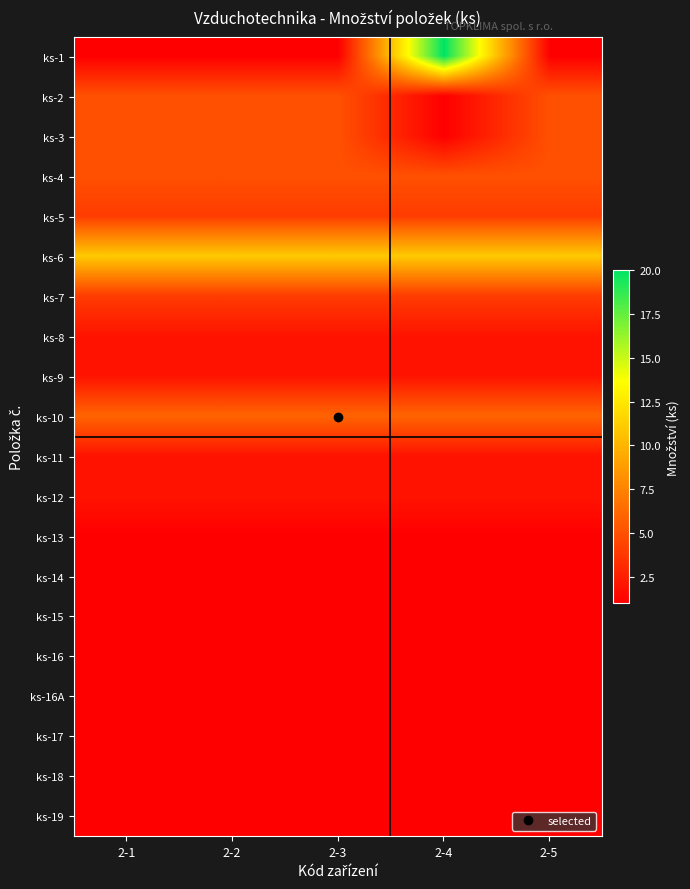

Reading left to right, list all the values displayed in this chart.

ks-1: 2-1=1	2-2=1	2-3=1	2-4=20	2-5=1
ks-2: 2-1=5	2-2=5	2-3=5	2-4=1	2-5=5
ks-3: 2-1=5	2-2=5	2-3=5	2-4=1	2-5=5
ks-4: 2-1=5	2-2=5	2-3=5	2-4=5	2-5=5
ks-5: 2-1=4	2-2=4	2-3=4	2-4=4	2-5=4
ks-6: 2-1=11	2-2=11	2-3=11	2-4=11	2-5=11
ks-7: 2-1=4	2-2=4	2-3=4	2-4=4	2-5=4
ks-8: 2-1=2	2-2=2	2-3=2	2-4=2	2-5=2
ks-9: 2-1=2	2-2=2	2-3=2	2-4=2	2-5=2
ks-10: 2-1=6	2-2=6	2-3=6	2-4=6	2-5=6
ks-11: 2-1=2	2-2=2	2-3=2	2-4=2	2-5=2
ks-12: 2-1=2	2-2=2	2-3=2	2-4=2	2-5=2
ks-13: 2-1=1	2-2=1	2-3=1	2-4=1	2-5=1
ks-14: 2-1=1	2-2=1	2-3=1	2-4=1	2-5=1
ks-15: 2-1=1	2-2=1	2-3=1	2-4=1	2-5=1
ks-16: 2-1=1	2-2=1	2-3=1	2-4=1	2-5=1
ks-16A: 2-1=1	2-2=1	2-3=1	2-4=1	2-5=1
ks-17: 2-1=1	2-2=1	2-3=1	2-4=1	2-5=1
ks-18: 2-1=1	2-2=1	2-3=1	2-4=1	2-5=1
ks-19: 2-1=1	2-2=1	2-3=1	2-4=1	2-5=1